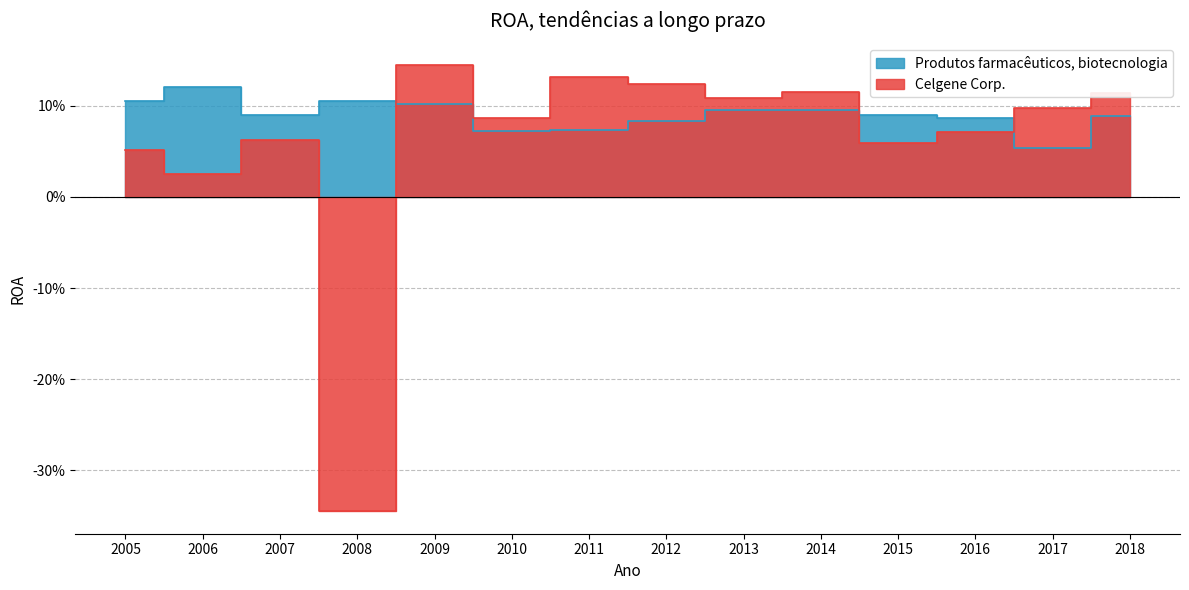

How many interior local peaks (higher than both neighbors) does the data have?

4